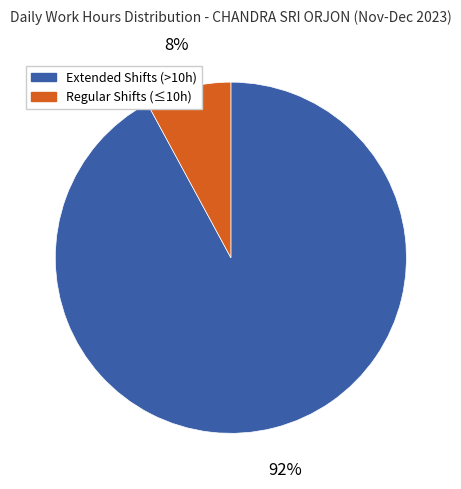

To the nearest percent, what is the average slice percentage?

50%